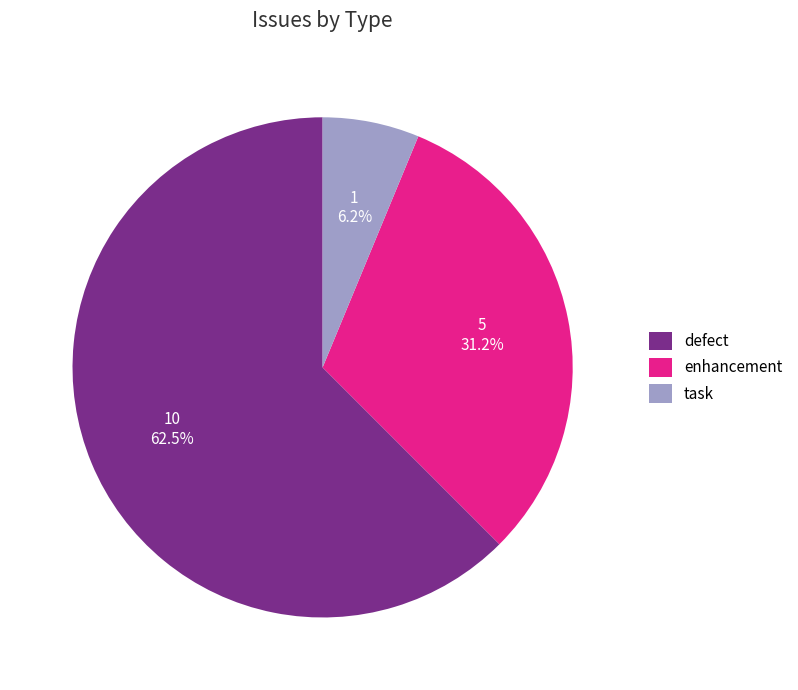

To the nearest percent, what is the combined percentage of defect and task?

69%